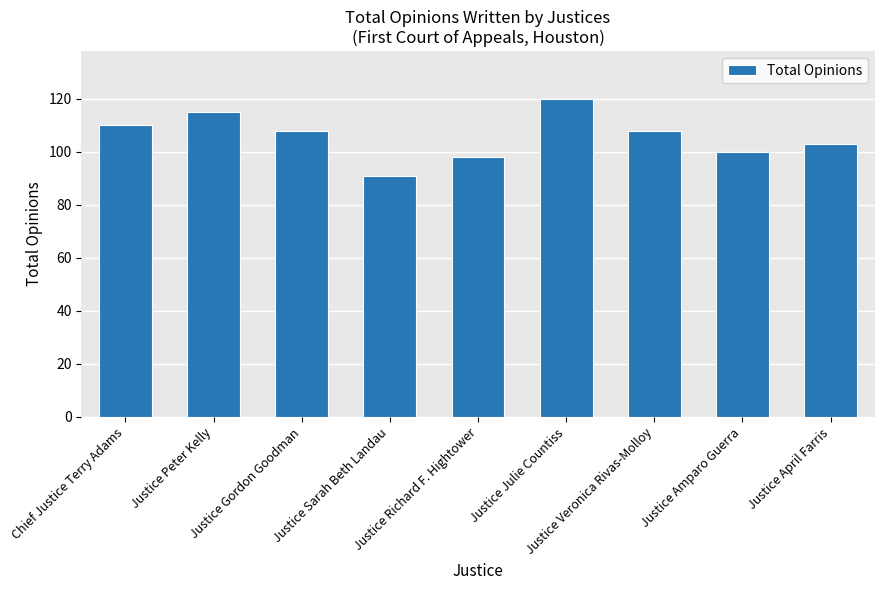

What is the value of the 8th bar from the left?

100